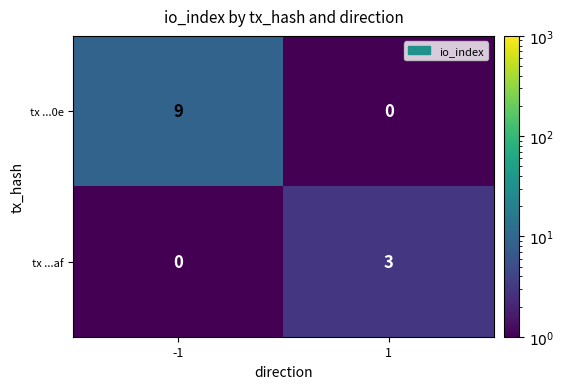

Rank the series by their maximum value, from highest to lowest.

tx ...0e, tx ...af